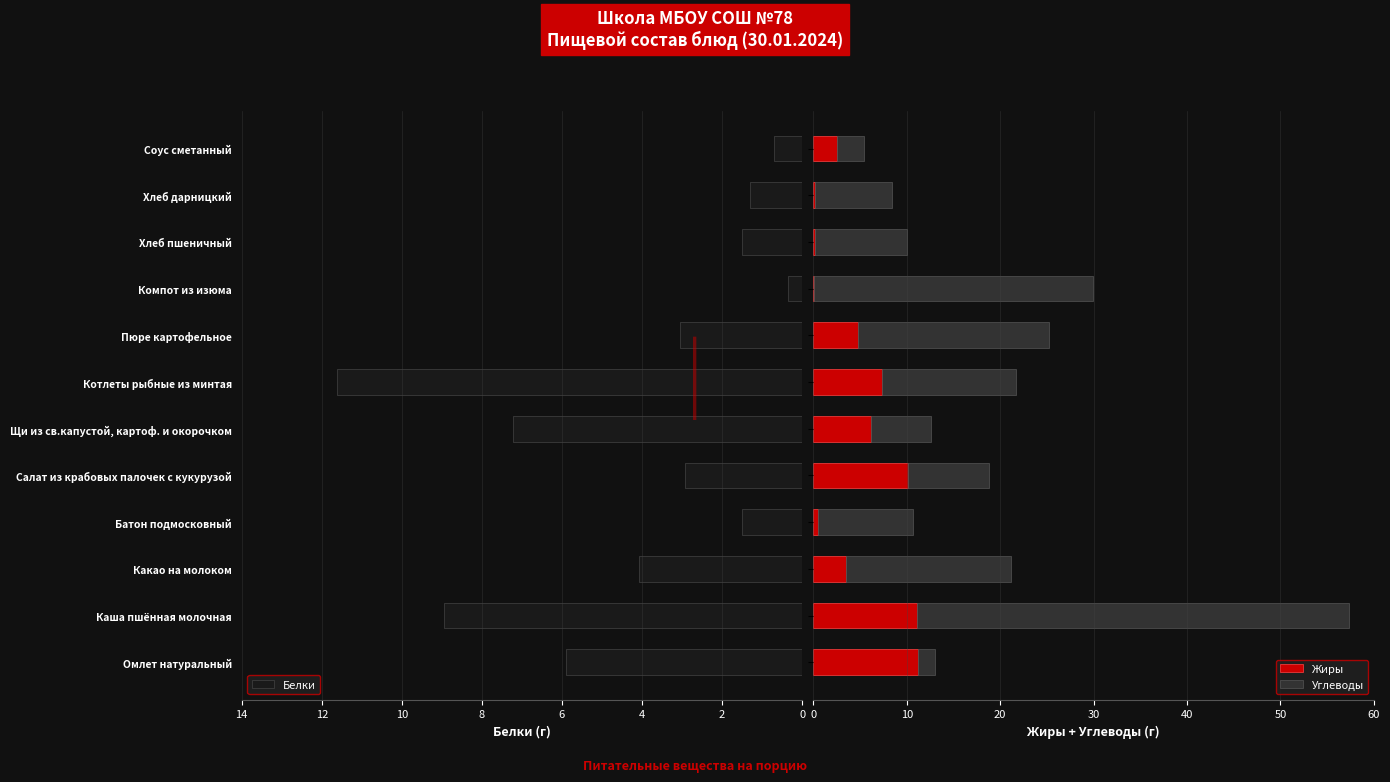

What is the difference between the maximum and minimum values in the Белки series?

11.3